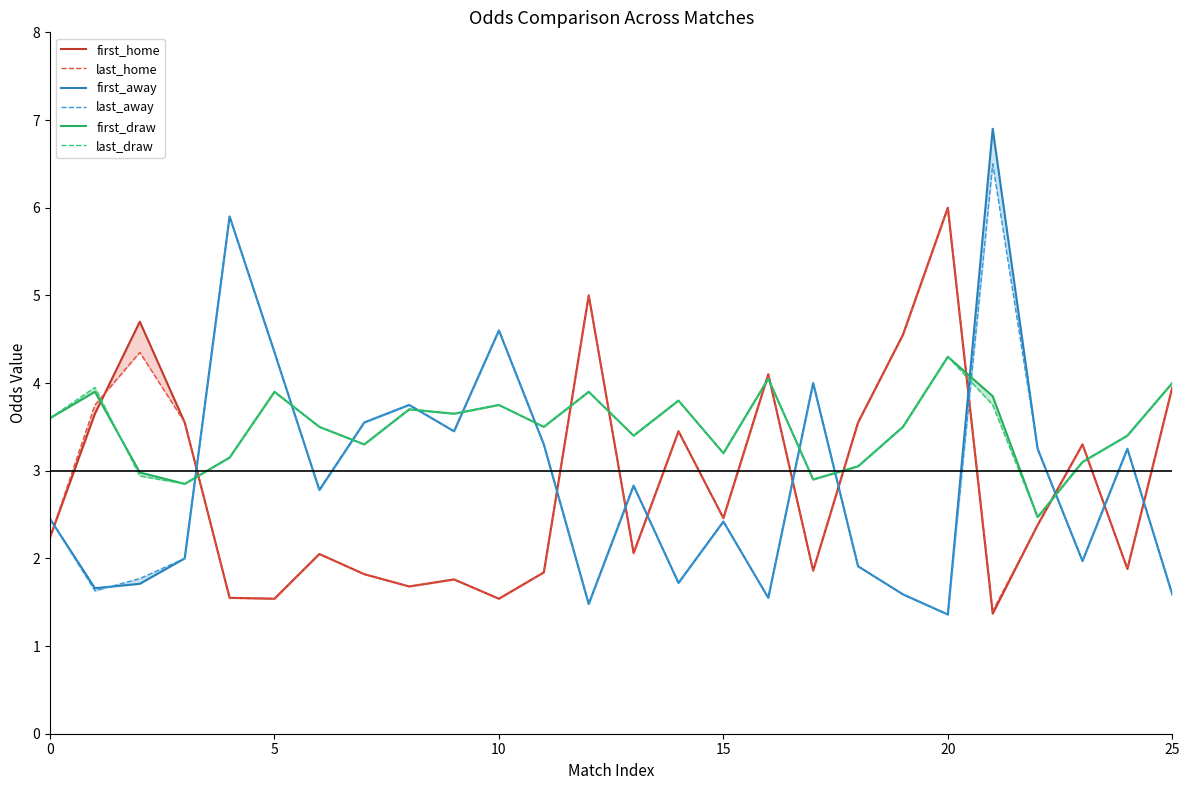

What is the lowest value of the last_home series?

1.4